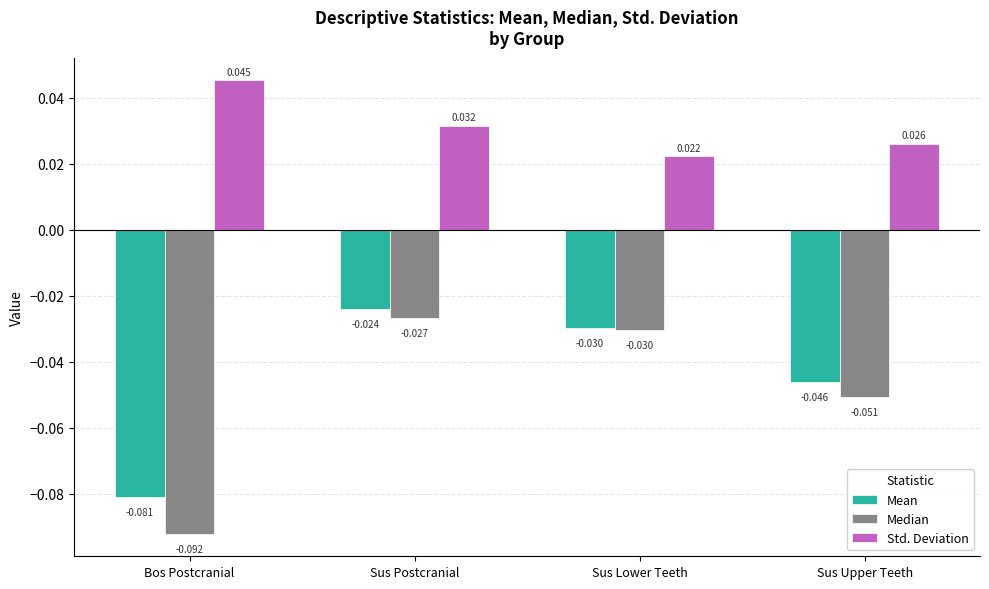

What is the difference between the second highest and minimum values in the Mean series?

0.1